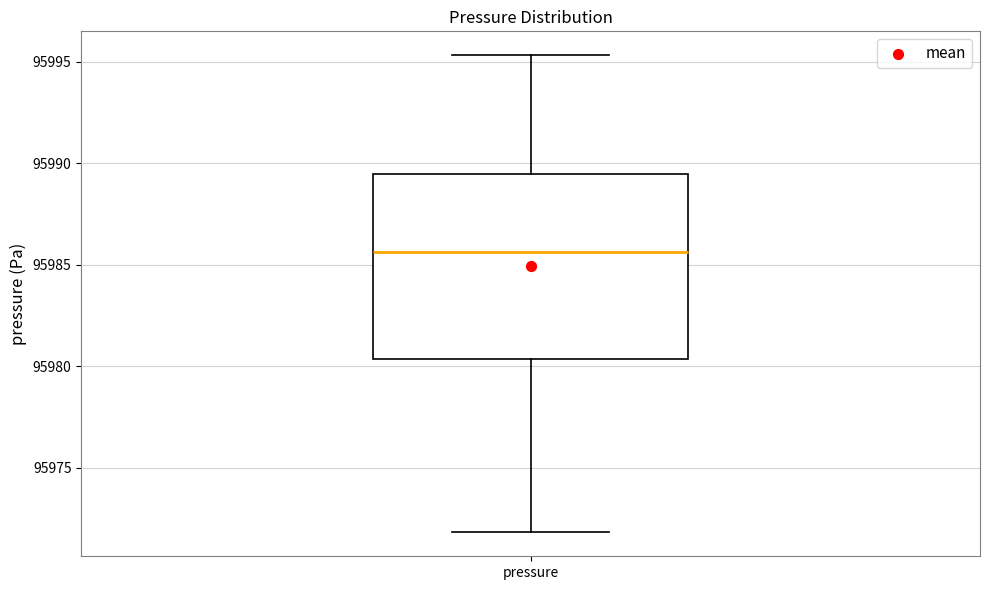

Transcribe this box plot: give where the median line is, the range the box spans, and where the two whiskers end, as read against the y-axis. The values are not printed on the chart, so give them approximately, as read against the axis.

median 95985.5, box 95980.5 to 95989.5, whiskers 95972.0 to 95995.5